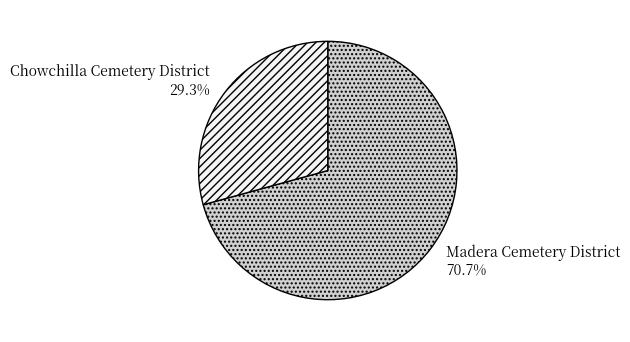

What percentage is the Madera Cemetery District slice, to the nearest percent?

71%